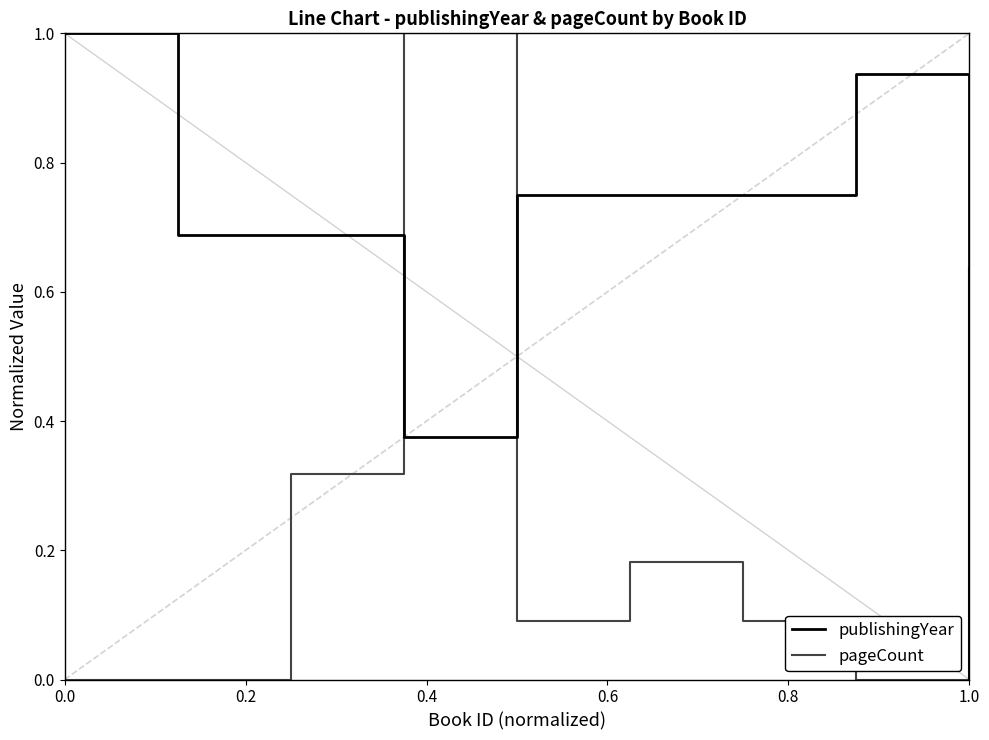

What is the greatest value displayed?

1.0